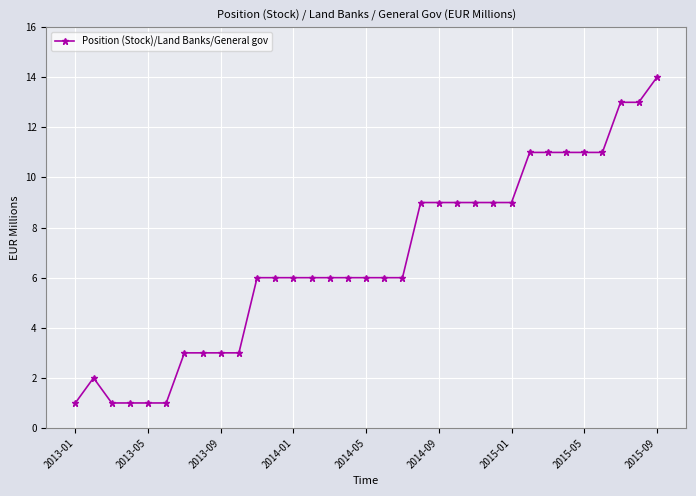

What is the sum of all values?

222